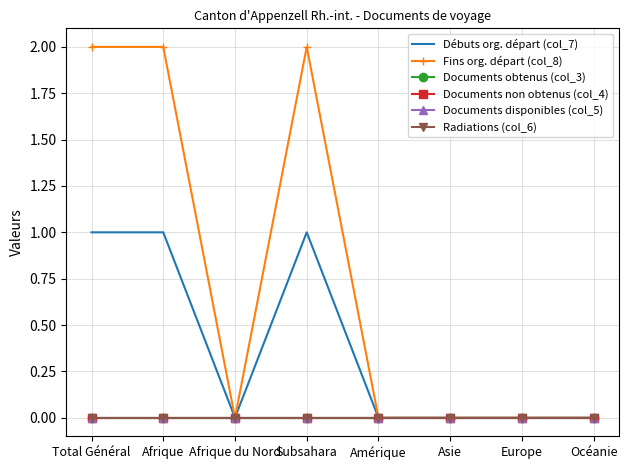

How many data points does each series have?

8